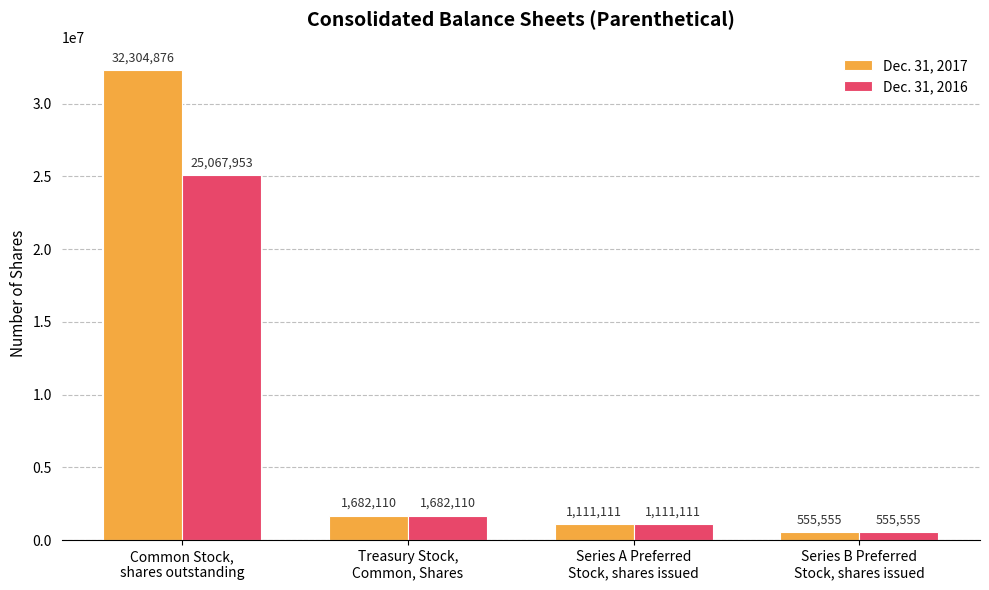

How many data points in Dec. 31, 2017 are less than 1682110?

2